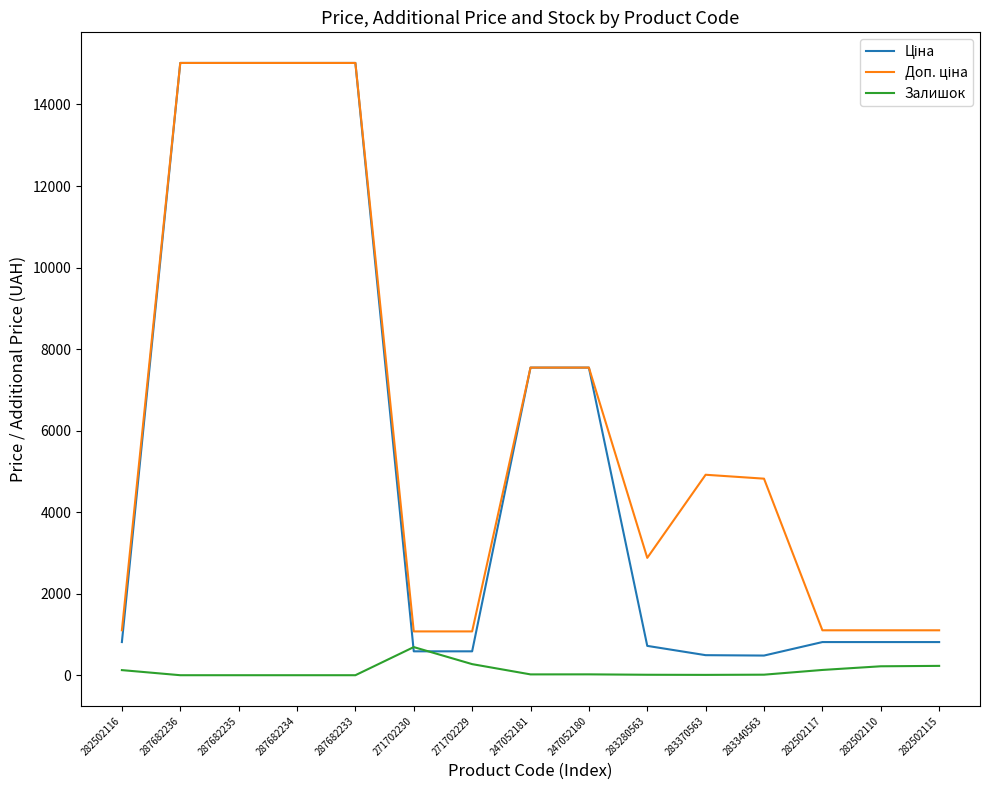

Is it true that Залишок equals 125.0 at 282502116?

True